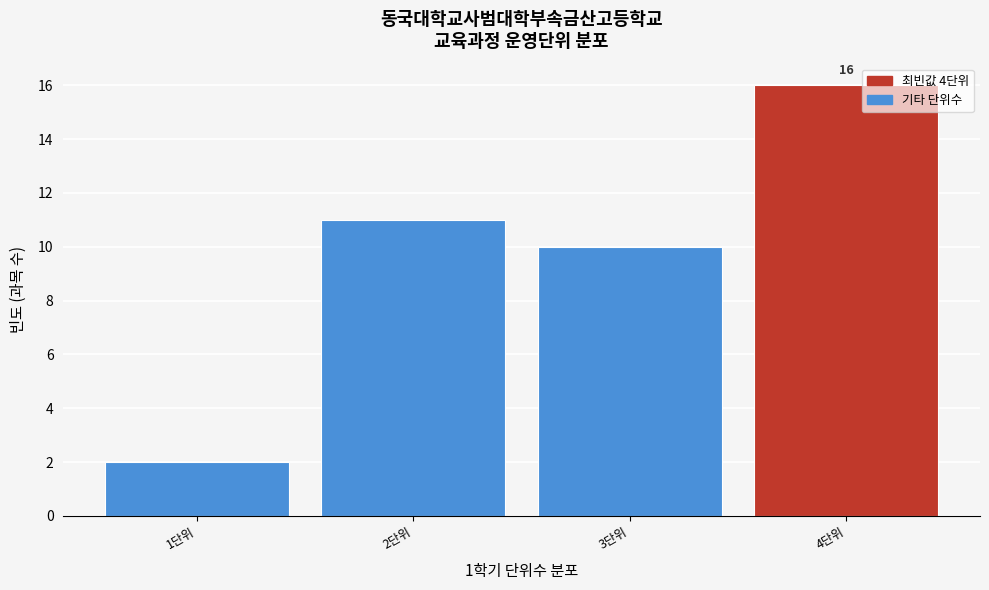

Which range on the x-axis has the tallest bar?

3.5 to 4.5